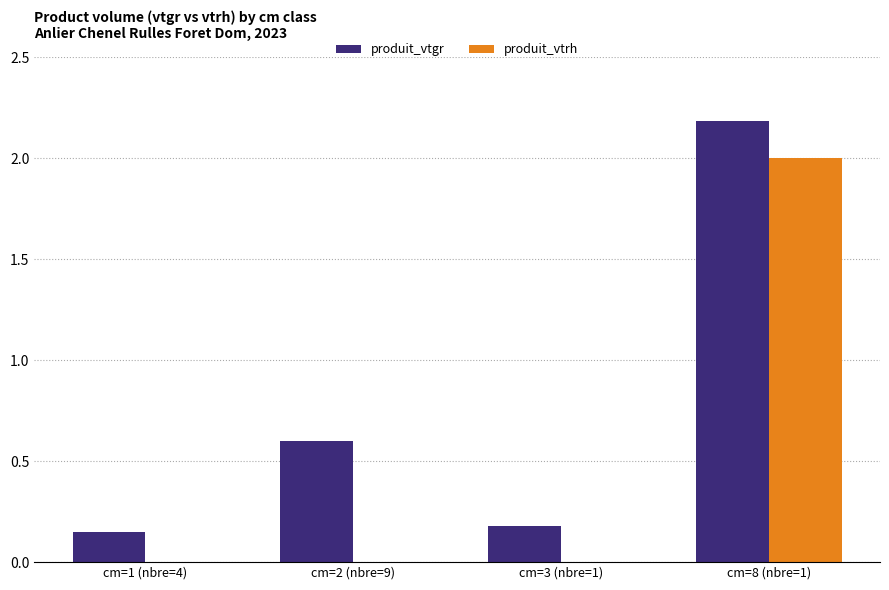

What is the maximum value for produit_vtgr?

2.2